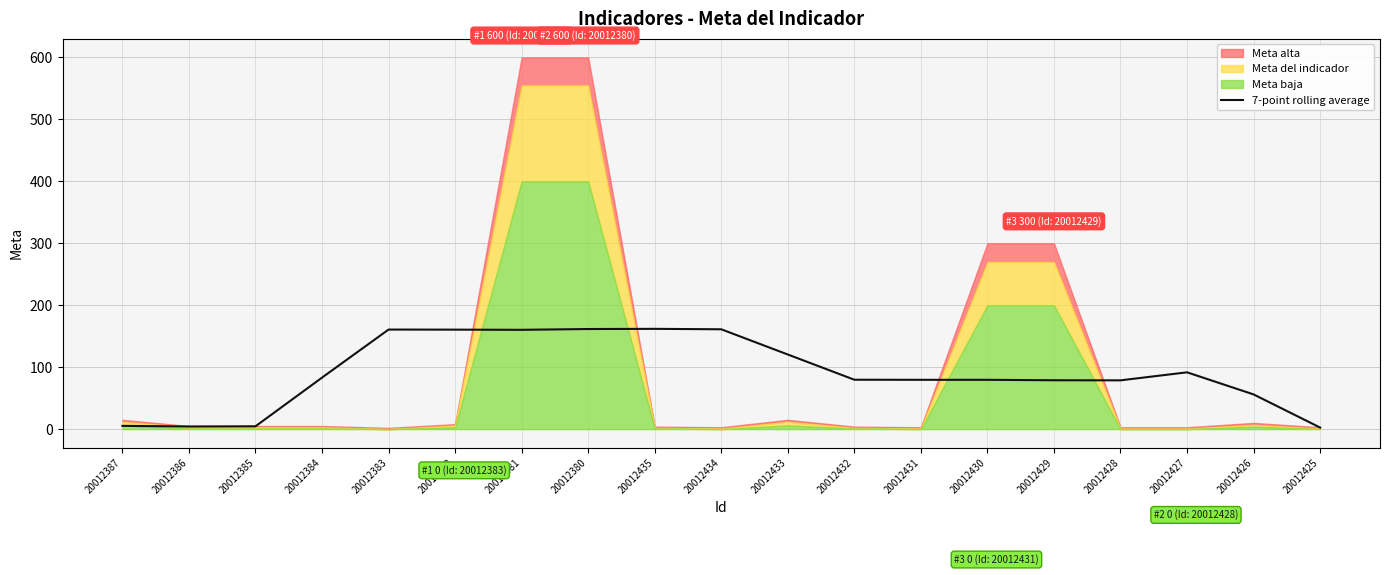

What is the difference between the second highest and second lowest values?

157.4